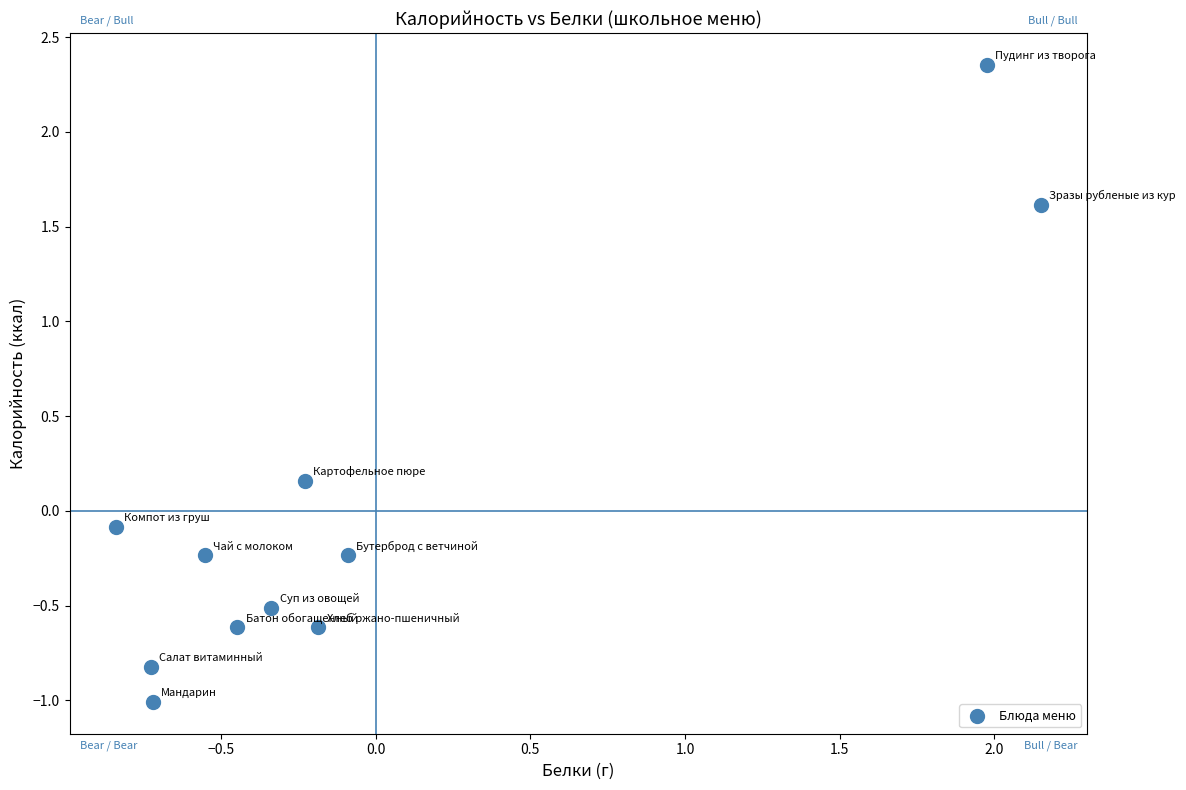

What is the range of Y values (max minus min)?

3.4